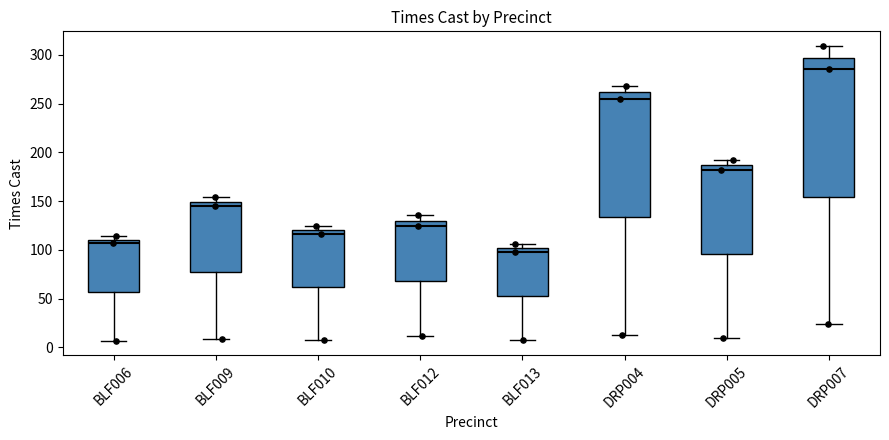

Which box has the lowest median line?

BLF013